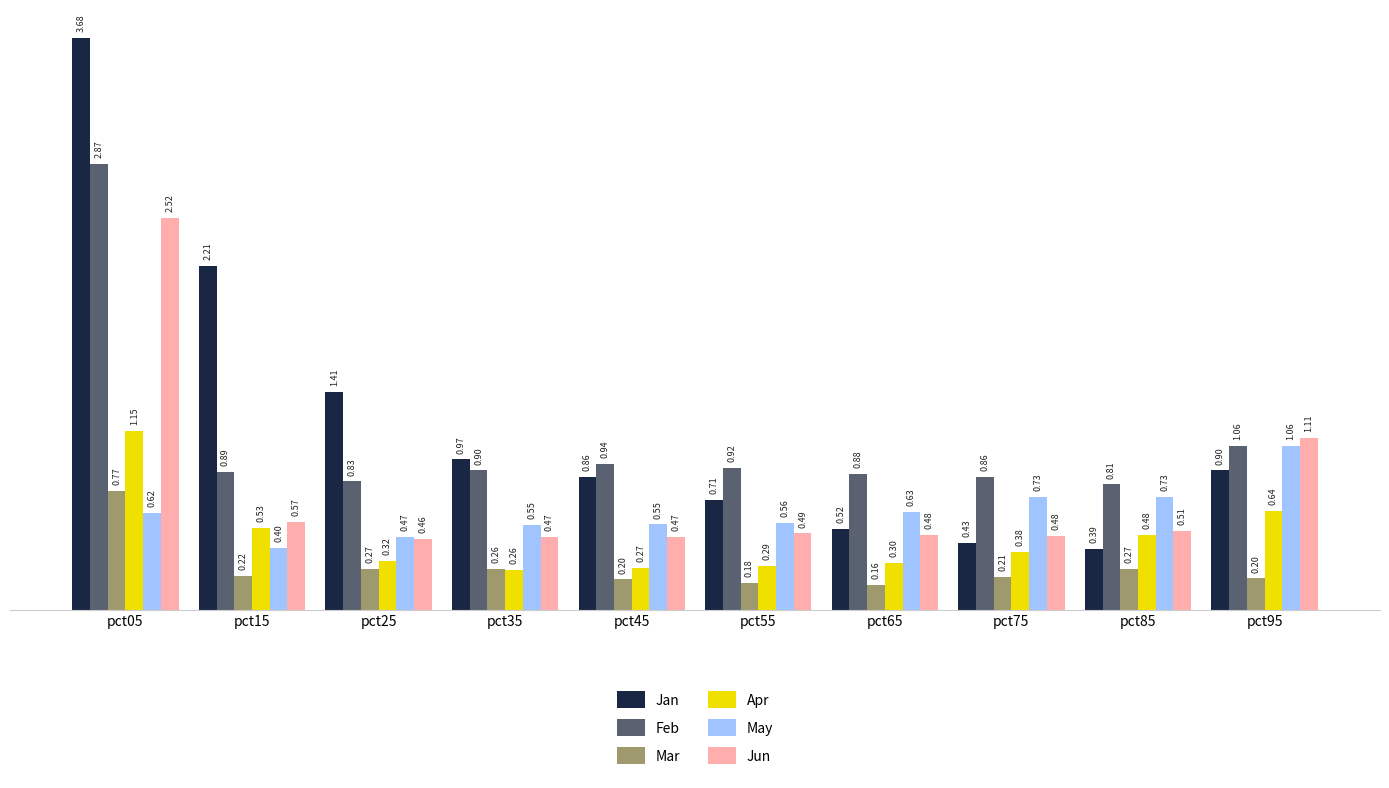

What is the lowest value of the Apr series?

0.3